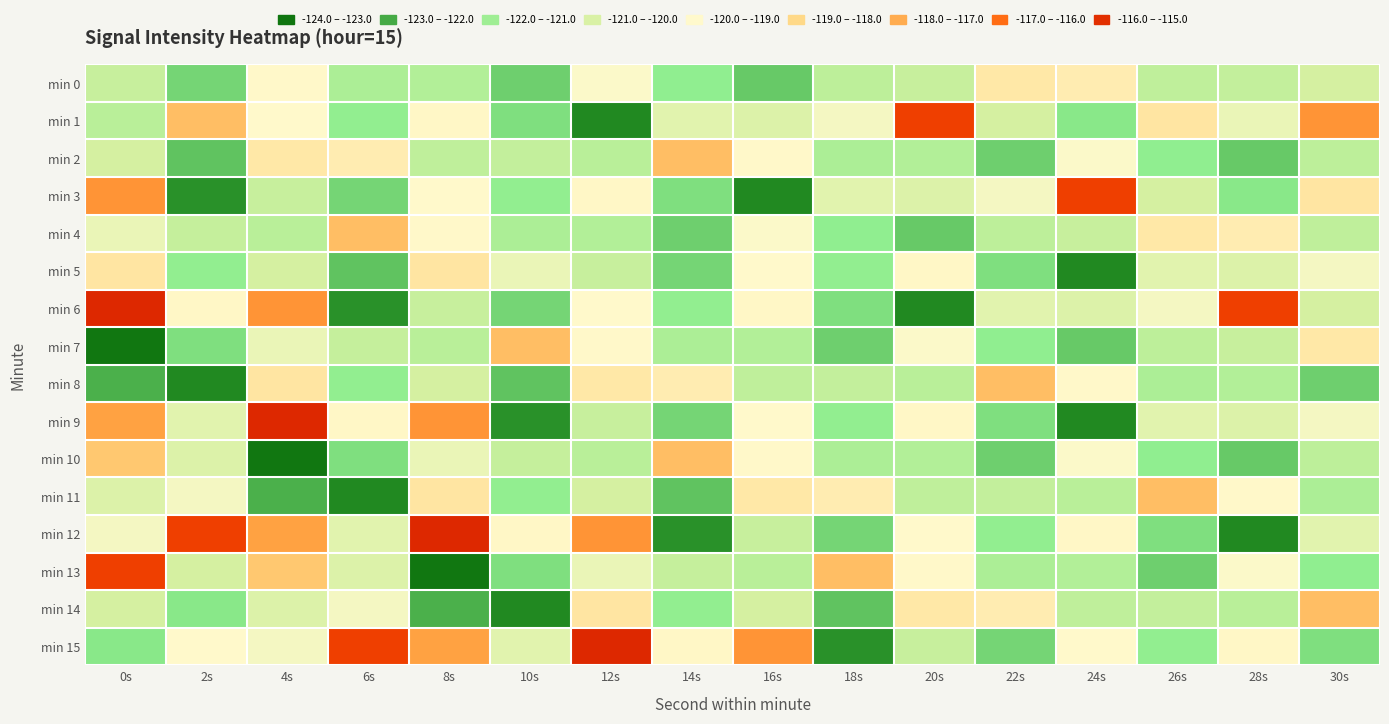

What is the greatest value displayed?

-115.4